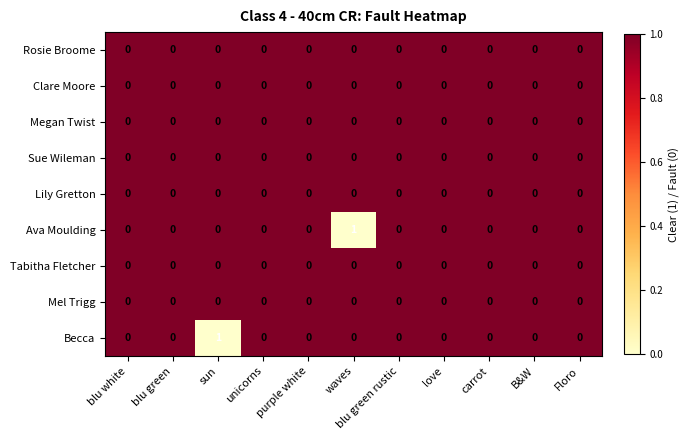

Between sun and purple white, which series saw the biggest shift?

Becca